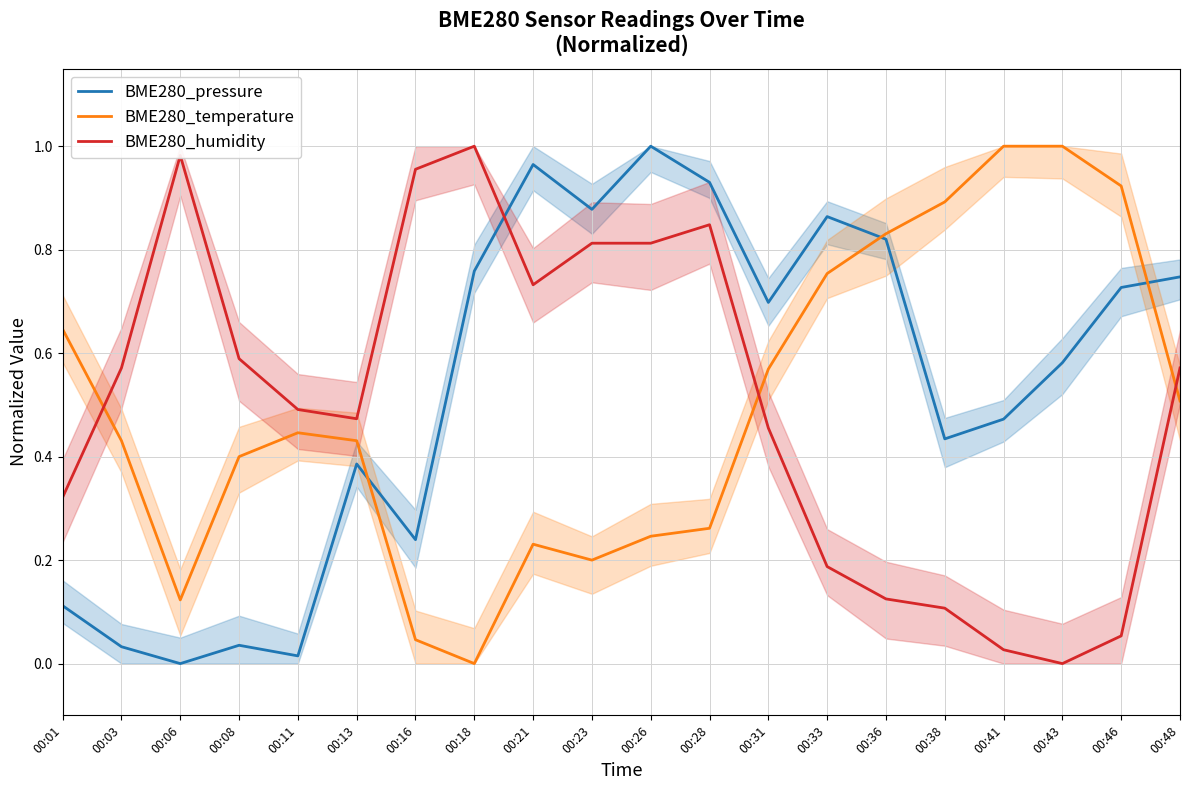

In BME280_pressure, how many points are lower than both neighbors (excluding endpoints)?

6